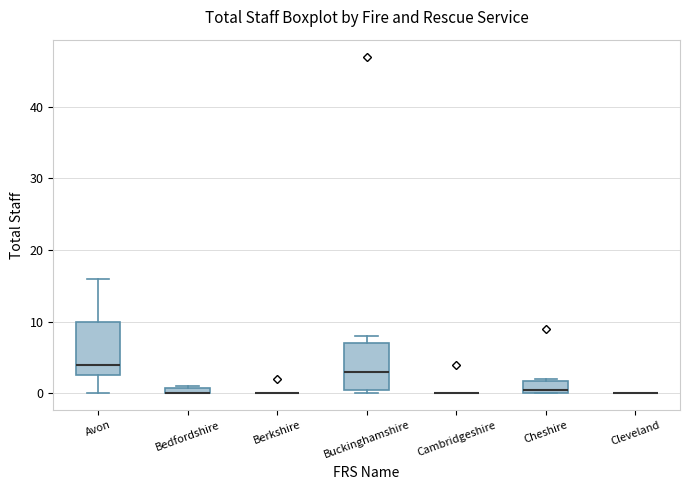

Which box is the tallest, from its lower edge to its upper edge?

Avon